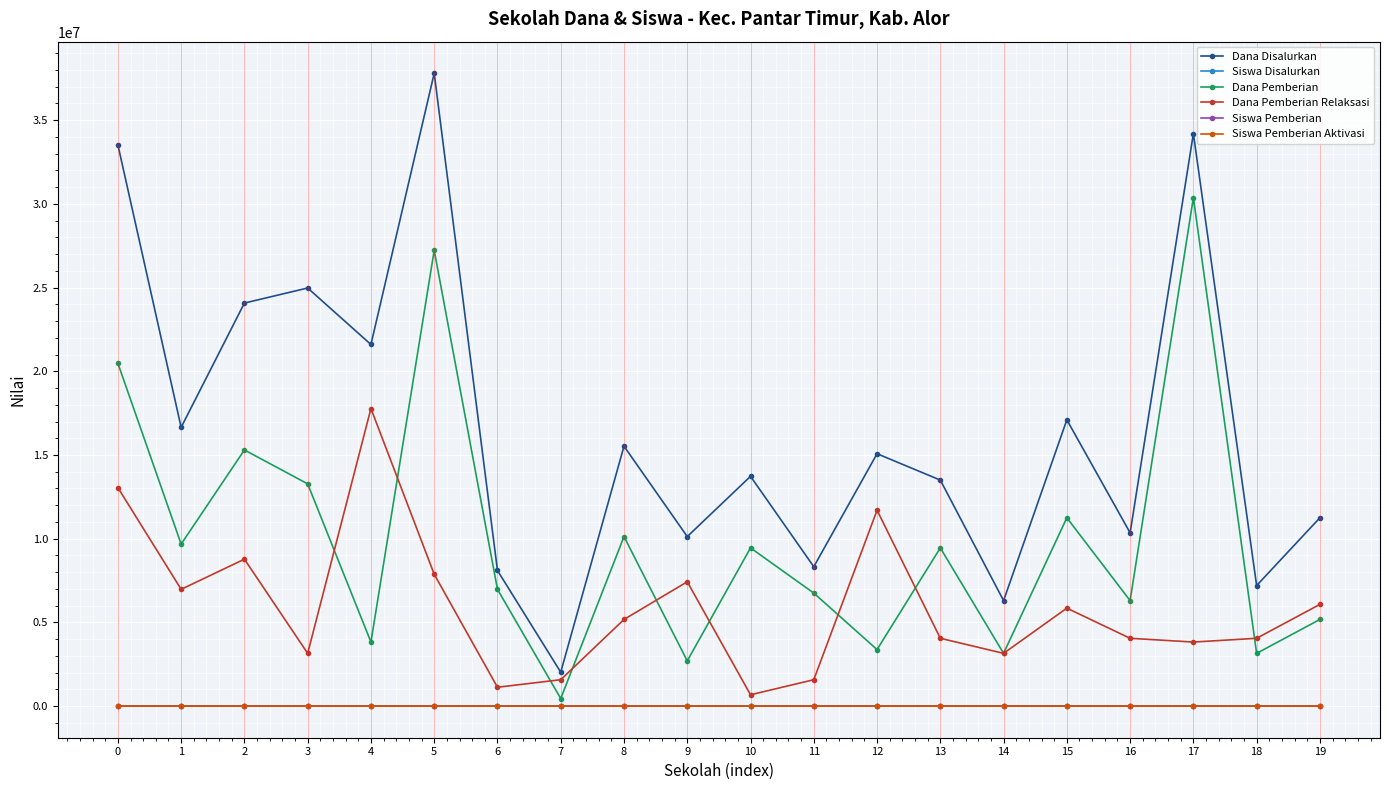

True or false: Siswa Pemberian Aktivasi and Dana Disalurkan cross at least once.

False